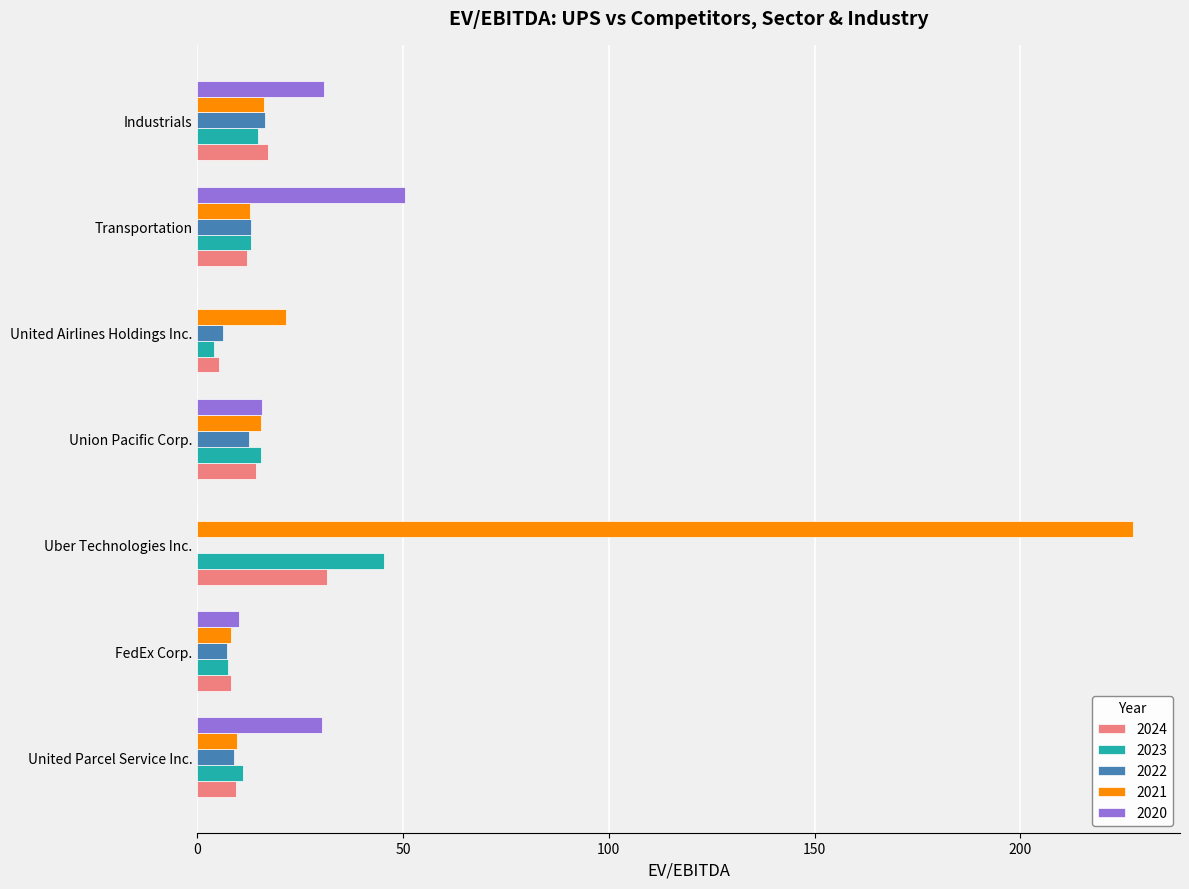

How many data points does each series have?

7